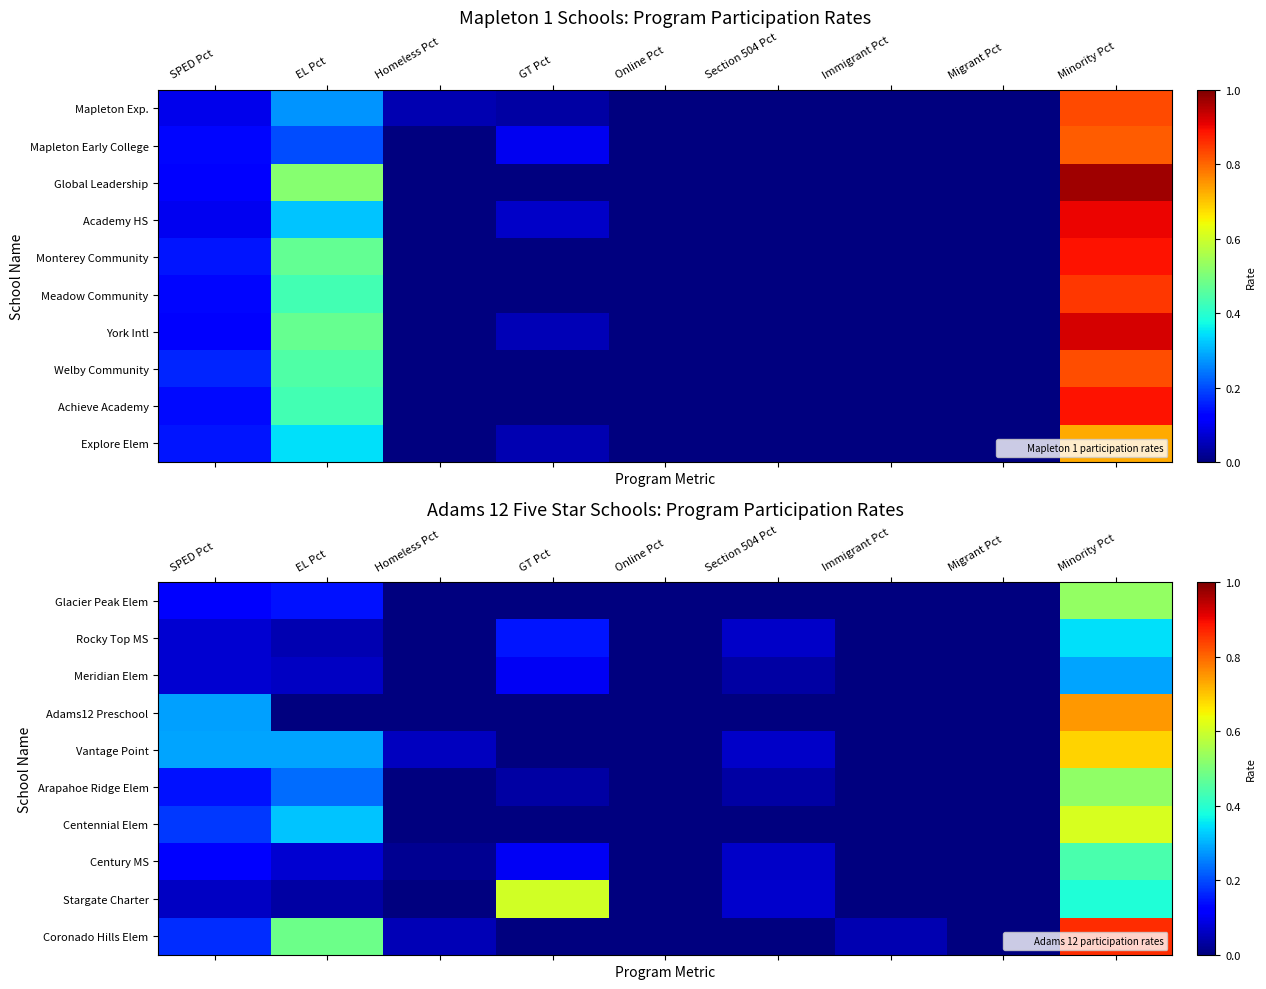

At which category does the chart reach its peak across all series?

Minority Pct